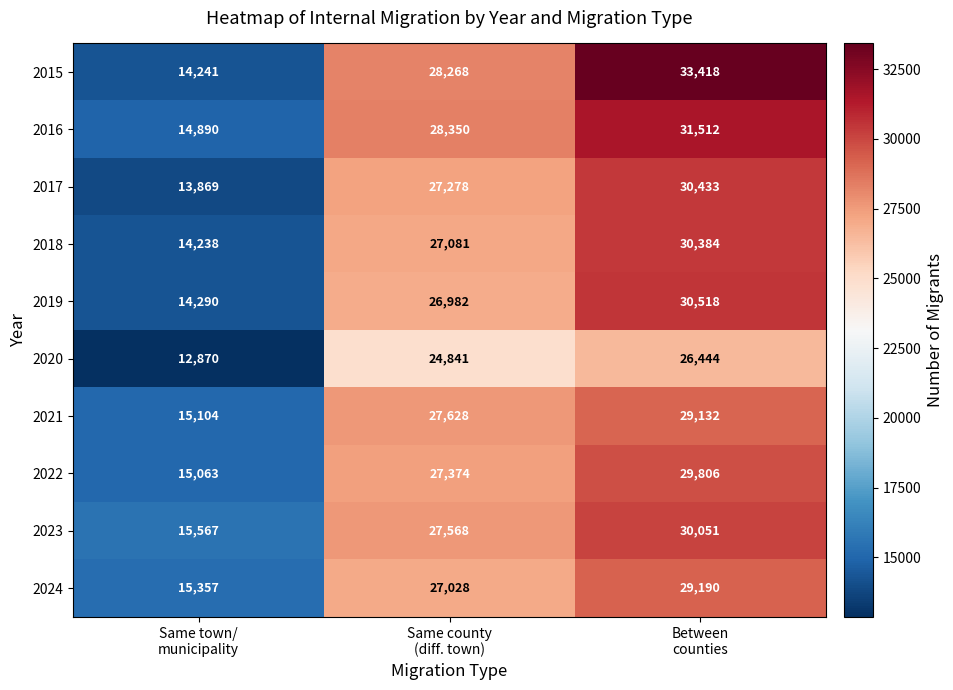

What is the spread (max minus min) of values at Between
counties?

6974